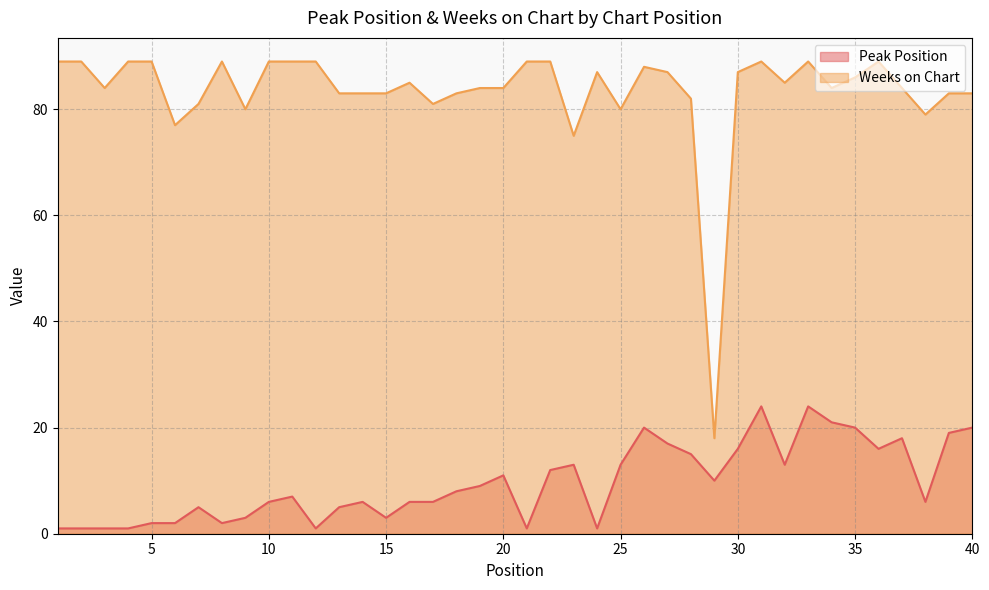

What is the average value of the Weeks on Chart series?

83